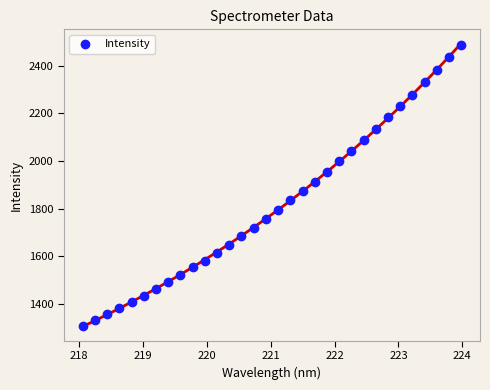

What is the range of Y values (max minus min)?

1180.8